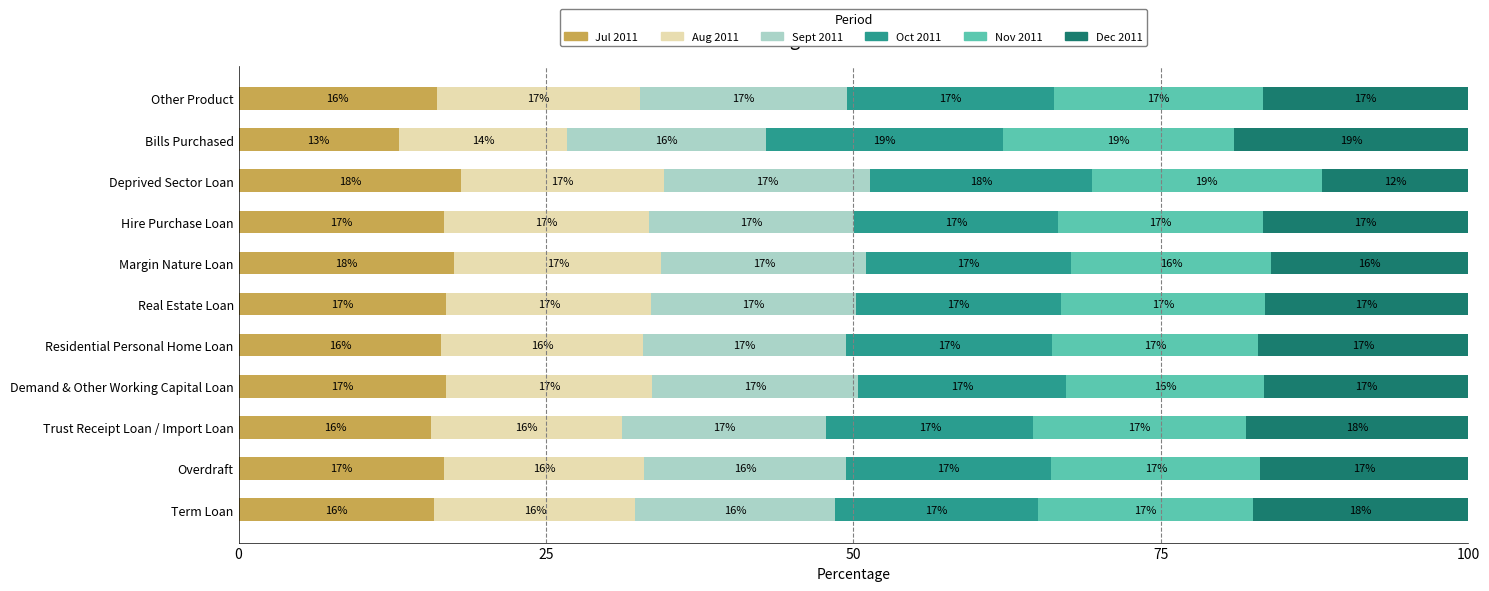

What is the maximum value for Jul 2011?

18.1